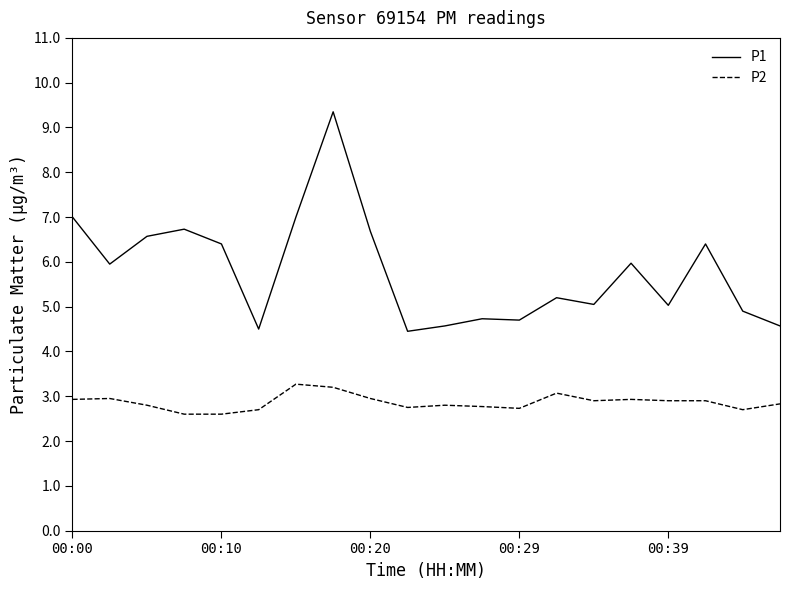

What is the smallest value displayed?

2.6